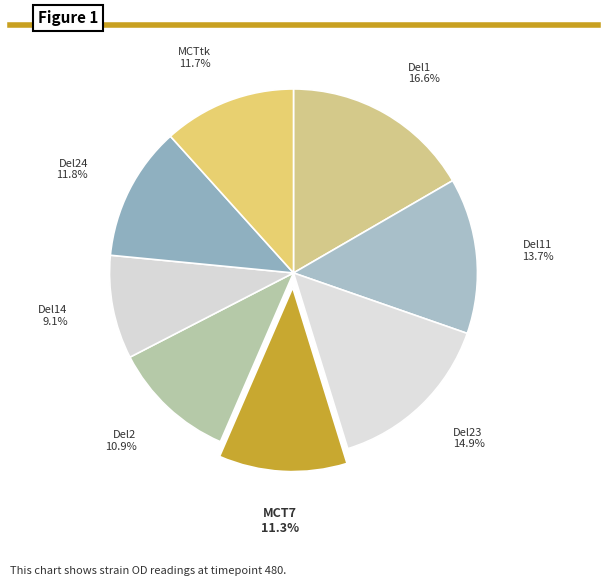

Between Del23 and Del2, which is larger?

Del23